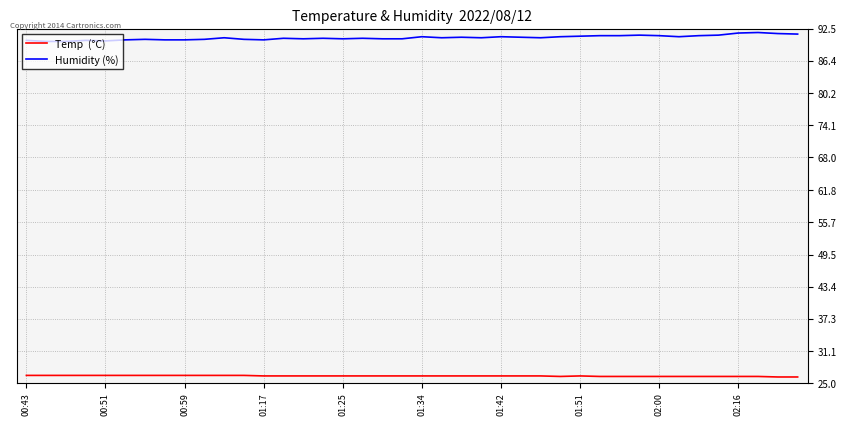

What is the maximum value shown in the chart?

91.8